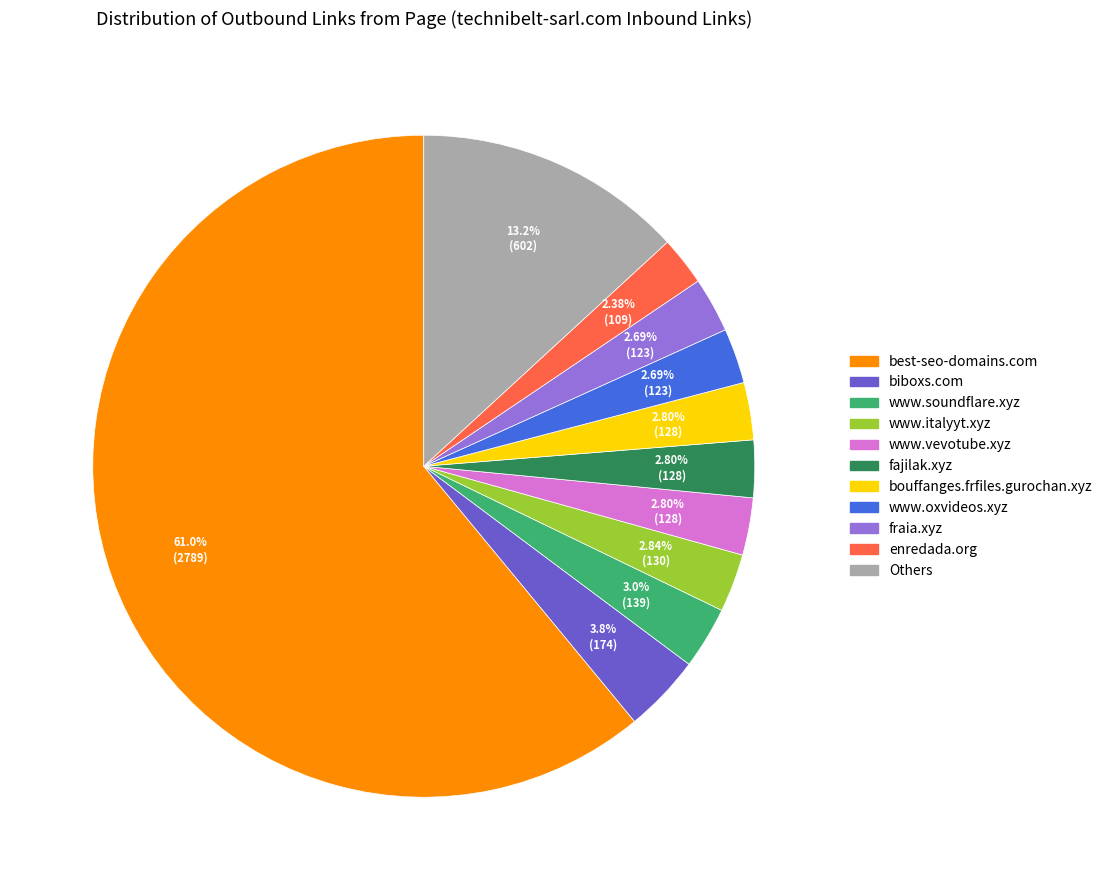

Is there any slice that represents more than half of the pie?

Yes